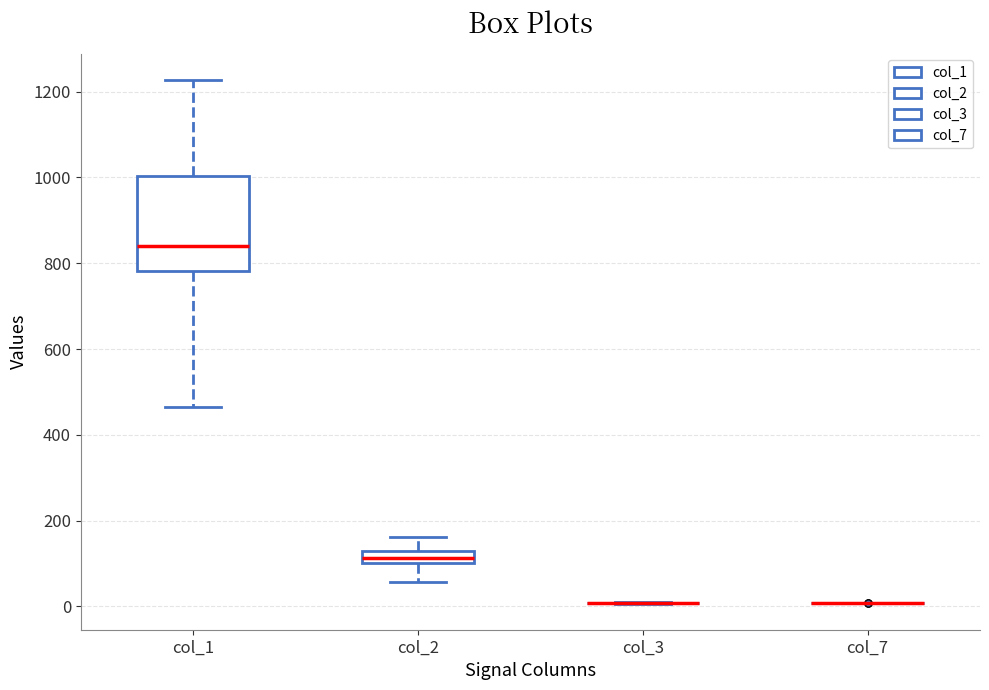

Comparing the boxes themselves (not the whiskers), which one is the tallest?

col_1